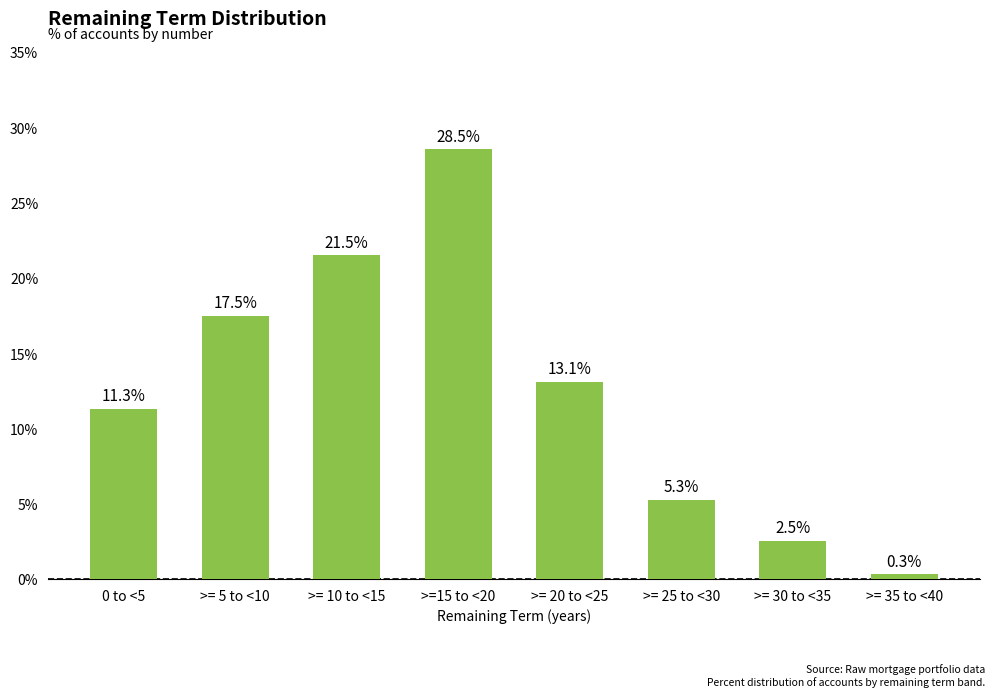

Does the chart contain any negative values?

No